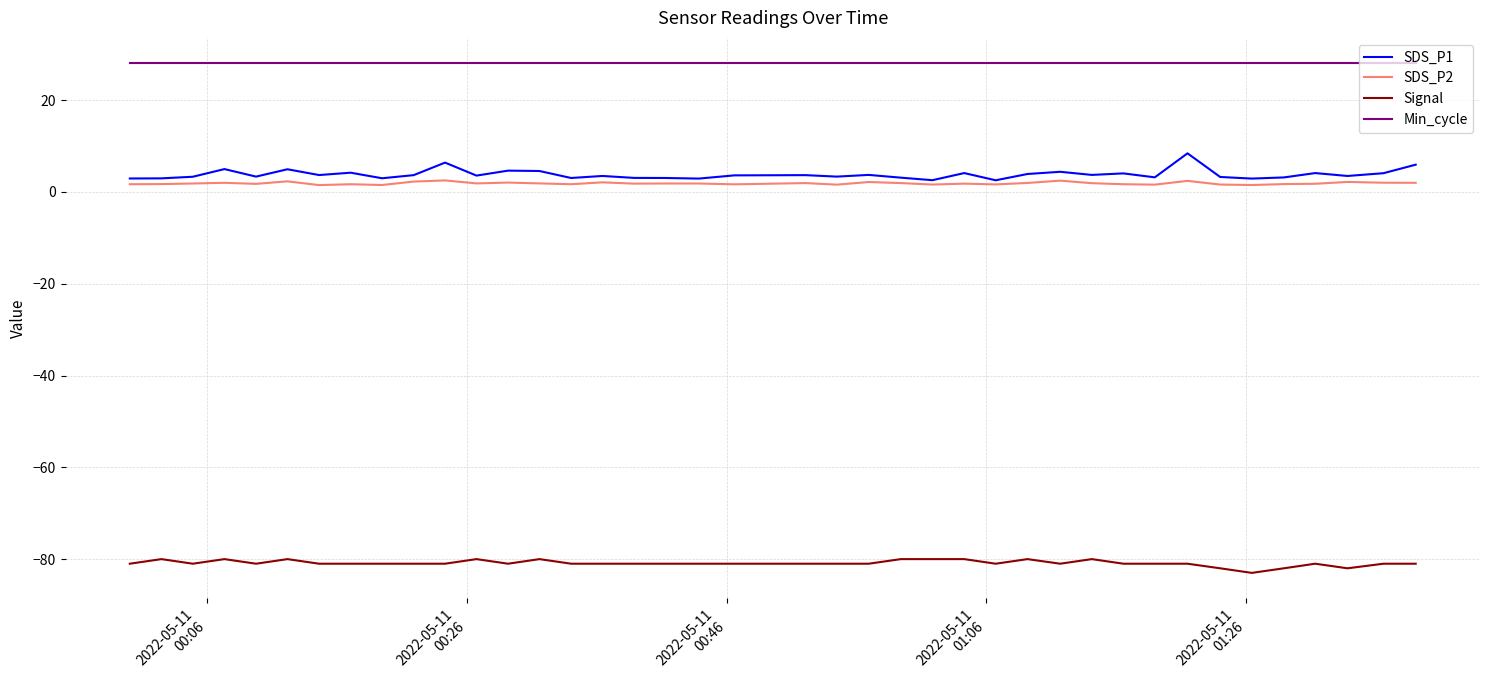

Count the number of categories in the chart.

40